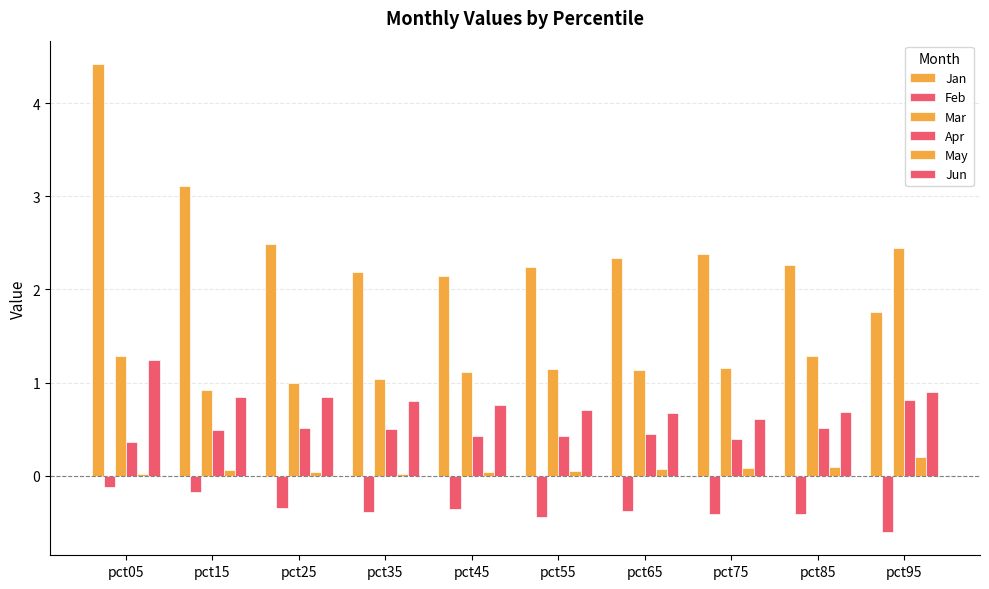

What is the value of the Apr bar at the 7th from the left?

0.5